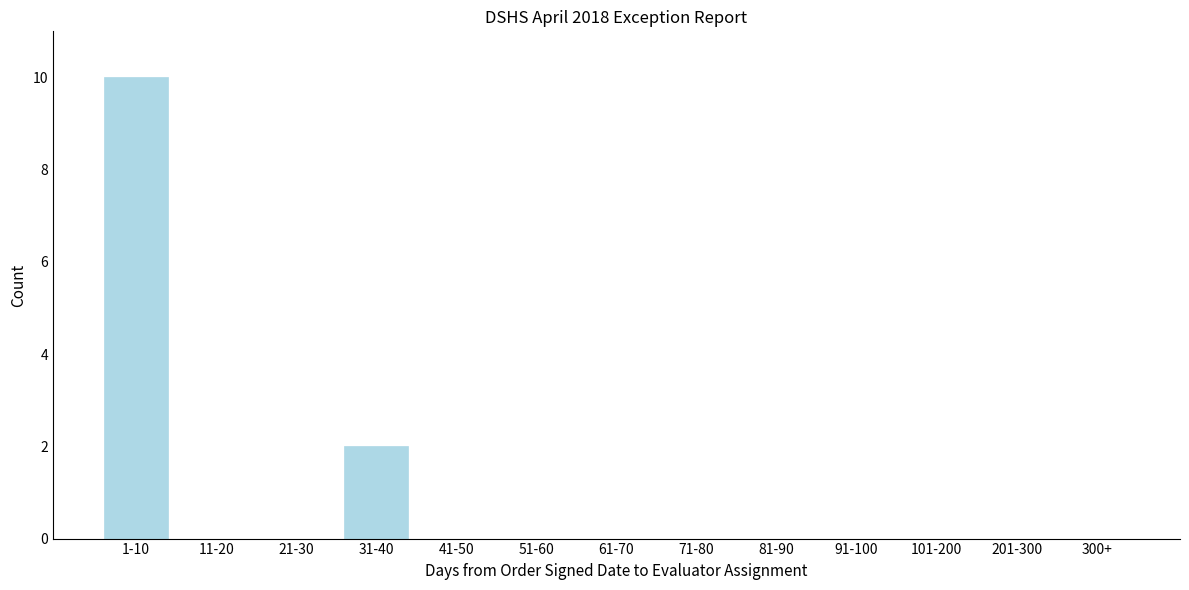

Reading right to left, list all the values displayed in this chart.

300+=0	201-300=0	101-200=0	91-100=0	81-90=0	71-80=0	61-70=0	51-60=0	41-50=0	31-40=2	21-30=0	11-20=0	1-10=10